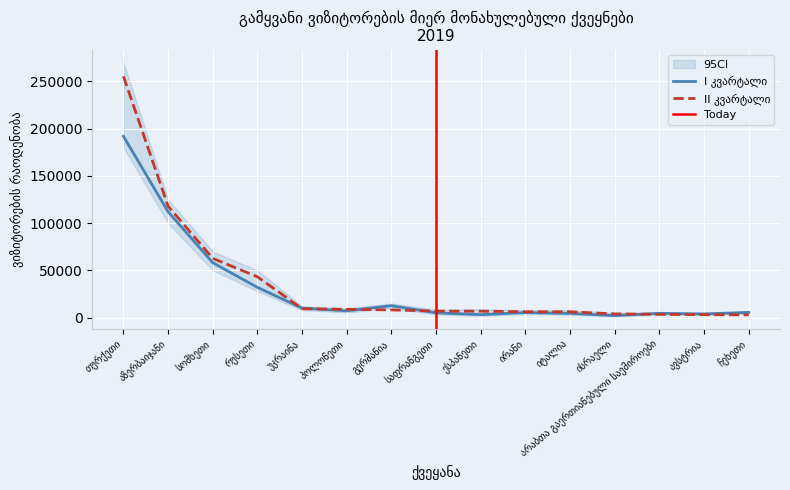

What is the total value across all series at აზერბაიჯანი?

229915